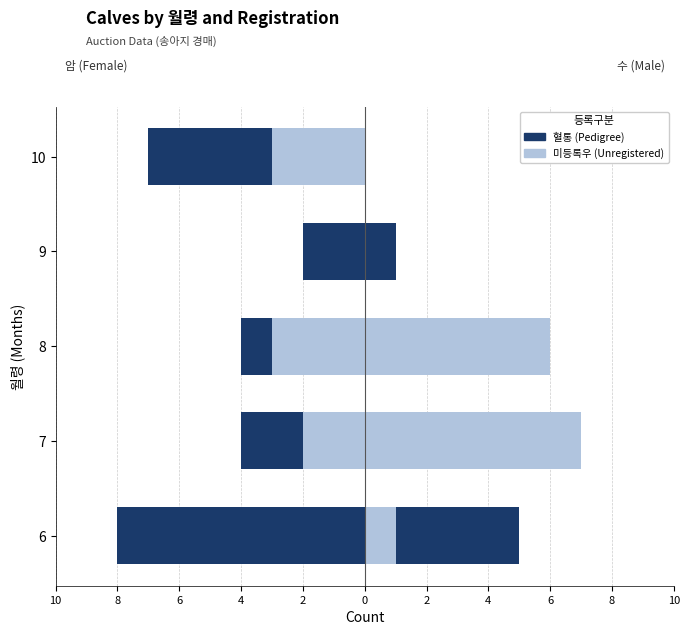

How many groups of bars are there?

5